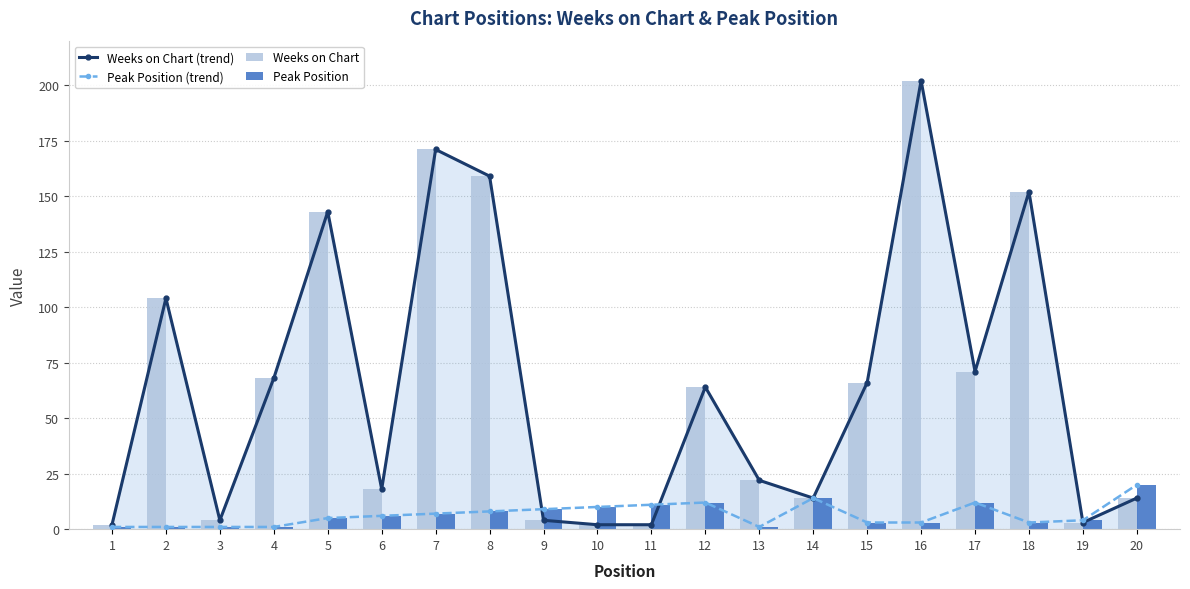

How many distinct data groups are displayed?

4